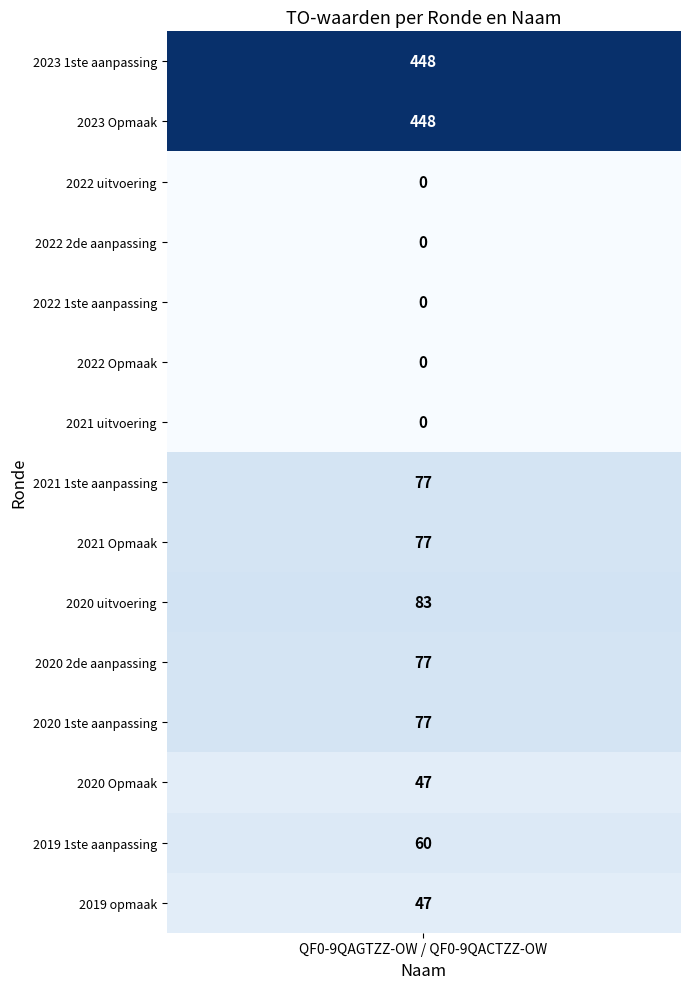

Rank the categories by value from lowest to highest.

2022 uitvoering, 2022 2de aanpassing, 2022 1ste aanpassing, 2022 Opmaak, 2021 uitvoering, 2020 Opmaak, 2019 opmaak, 2019 1ste aanpassing, 2021 1ste aanpassing, 2021 Opmaak, 2020 2de aanpassing, 2020 1ste aanpassing, 2020 uitvoering, 2023 1ste aanpassing, 2023 Opmaak